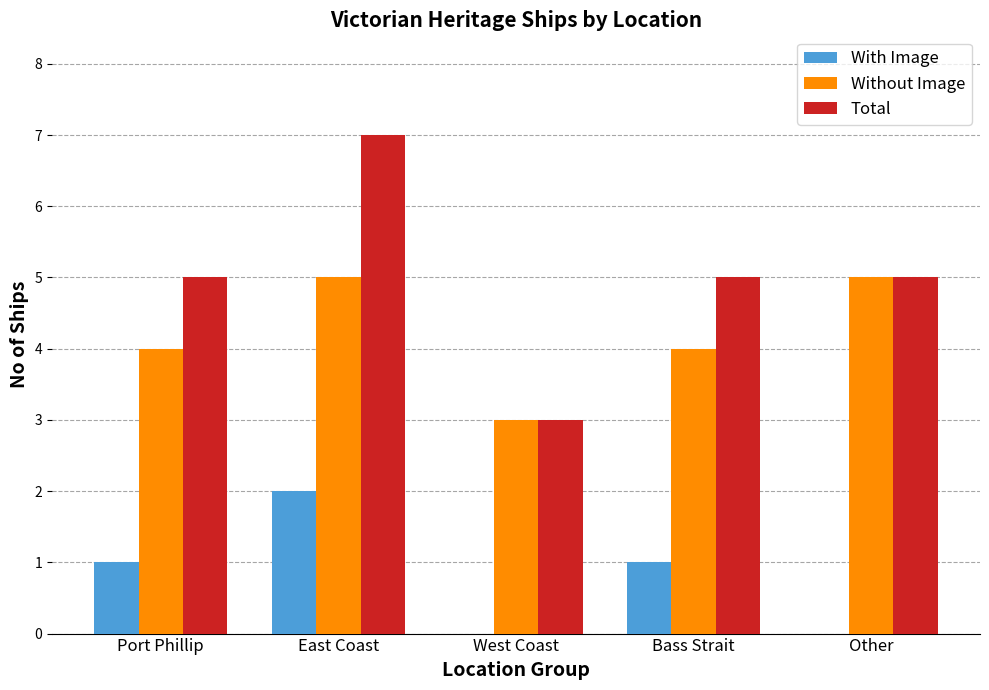

What is the sum of all With Image values?

4